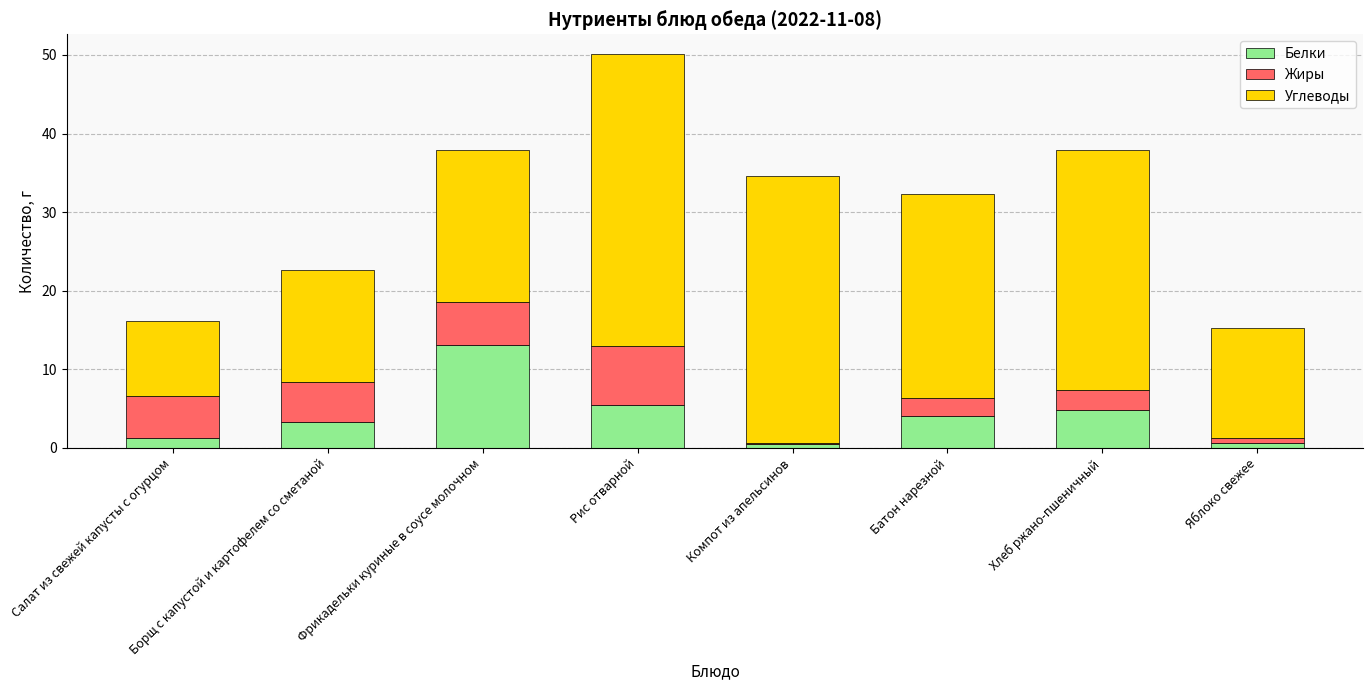

Is it true that Белки equals 3.1 at Рис отварной?

False